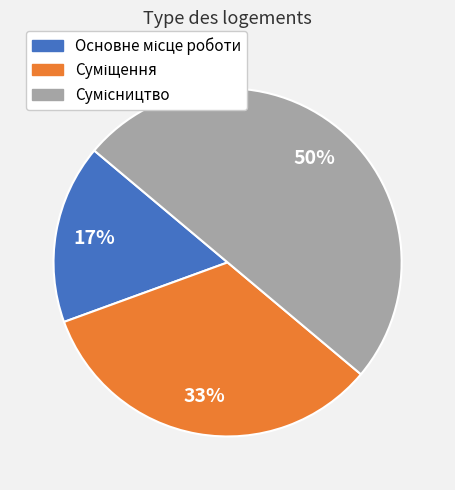

How many slices are in this pie chart?

3